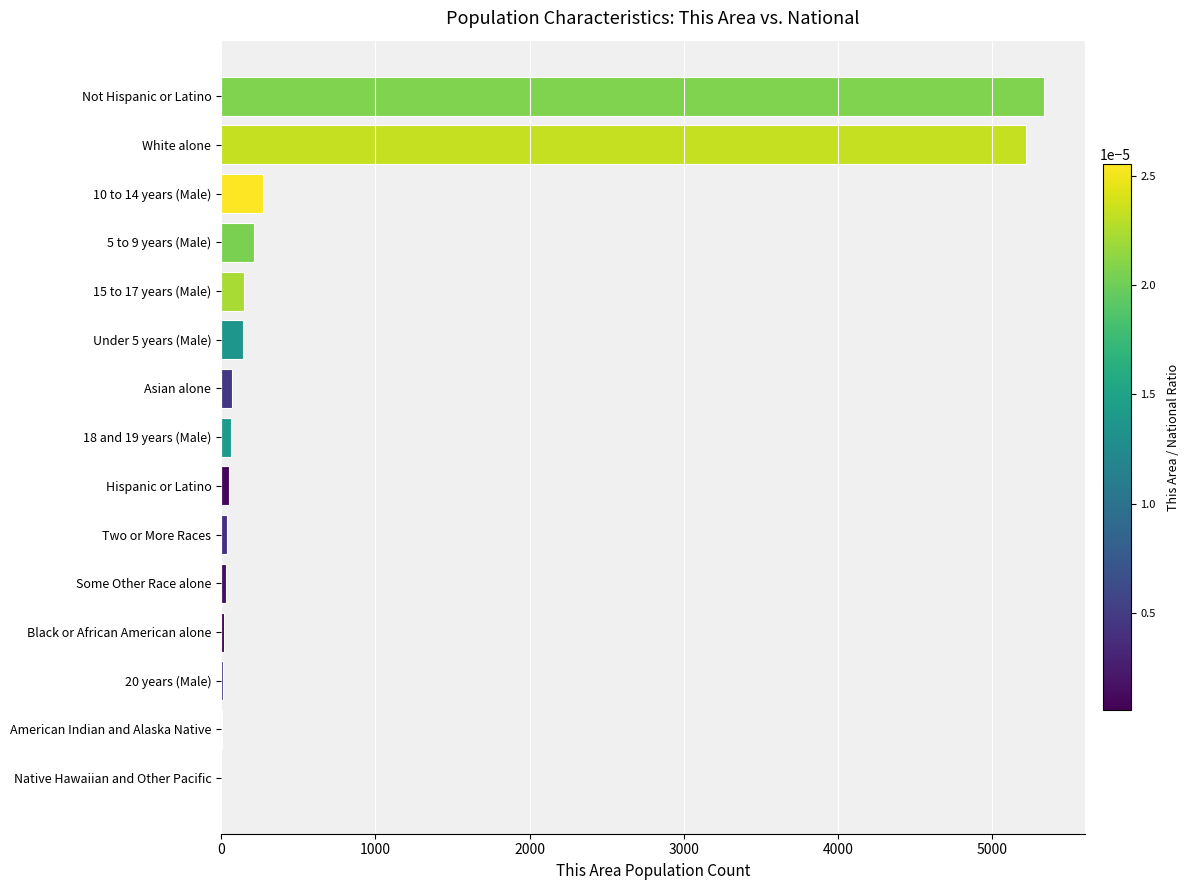

True or false: the data shows 3320 at White alone.

False